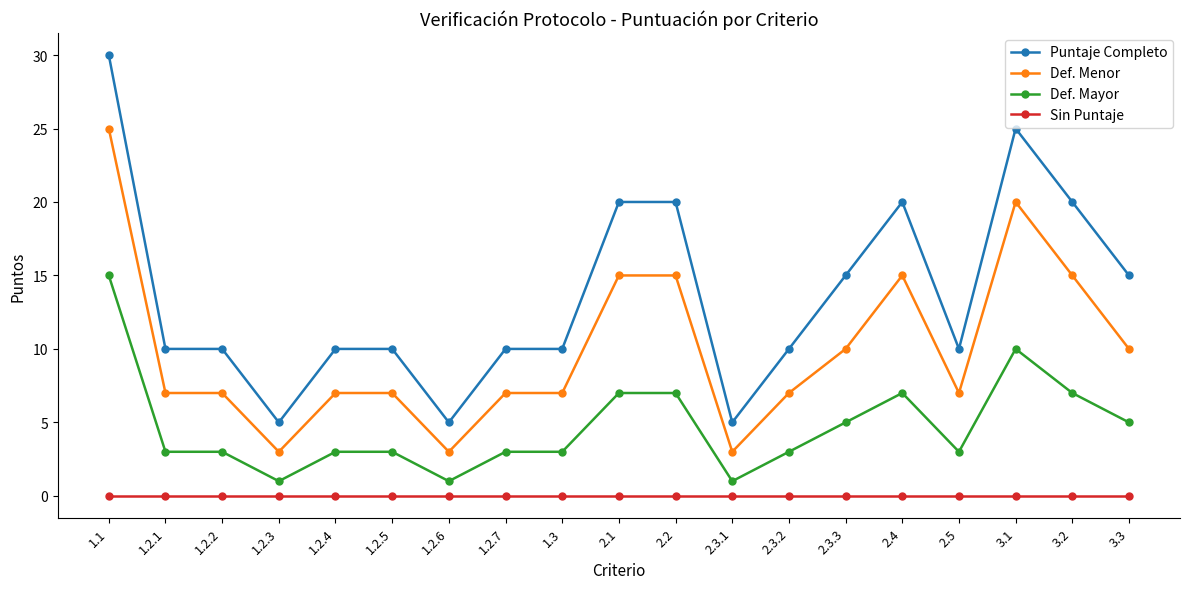

True or false: Def. Menor and Puntaje Completo intersect in this chart.

False